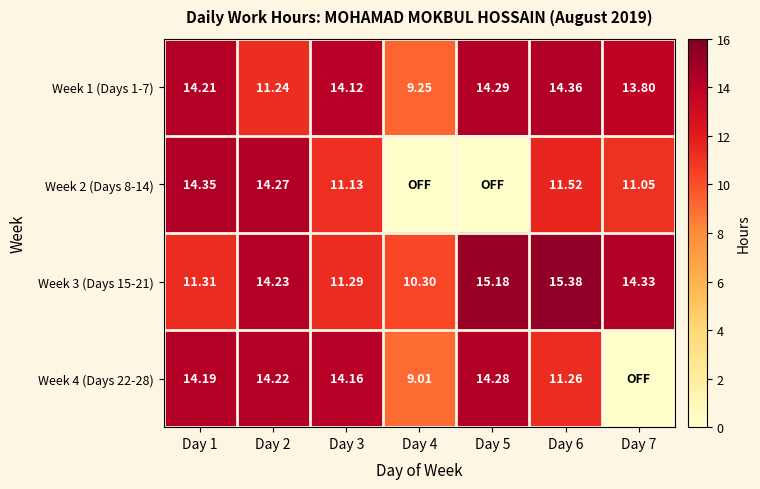

How many series are shown in this chart?

4